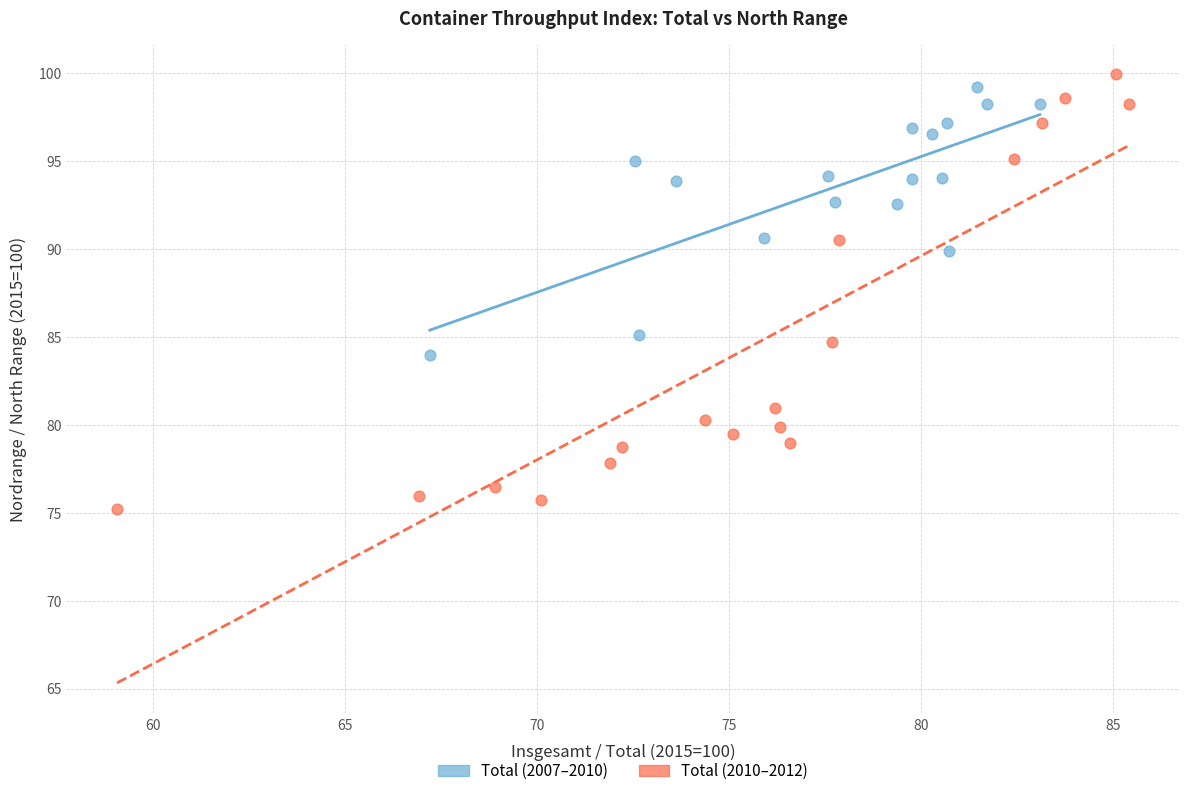

Which series has the largest Y range (max minus min)?

Total (2010–2012)